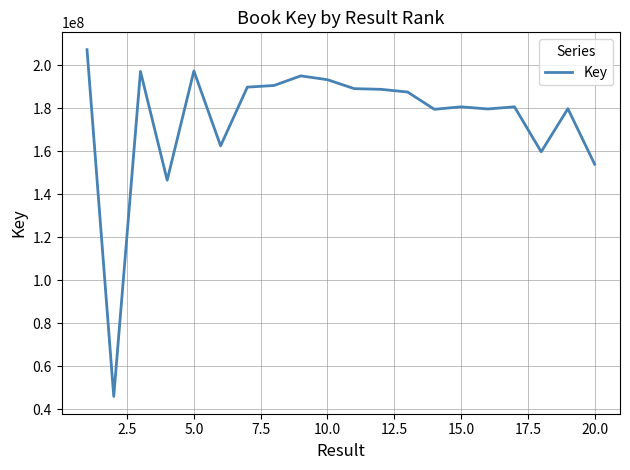

How many lines are shown in the chart?

1